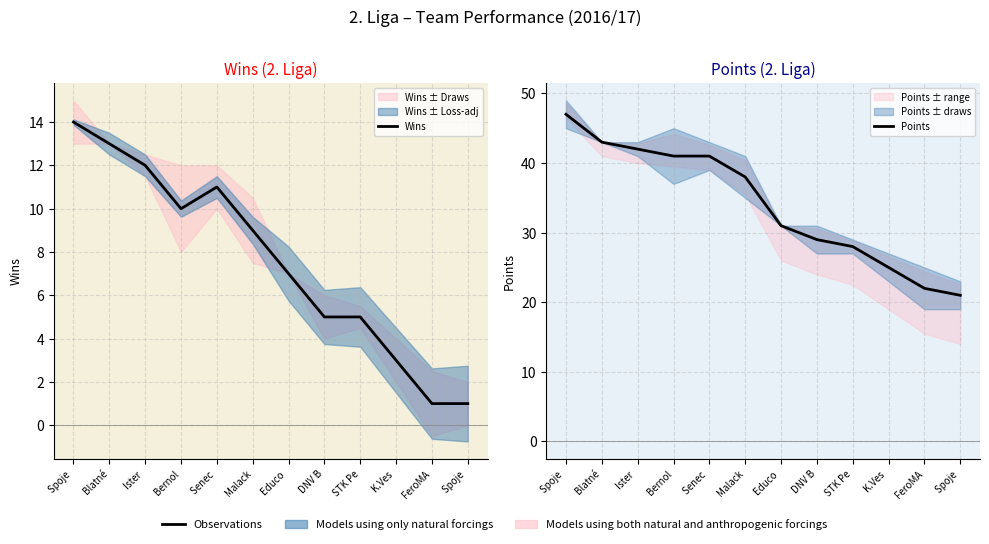

What is the lowest value of the Points series?

21